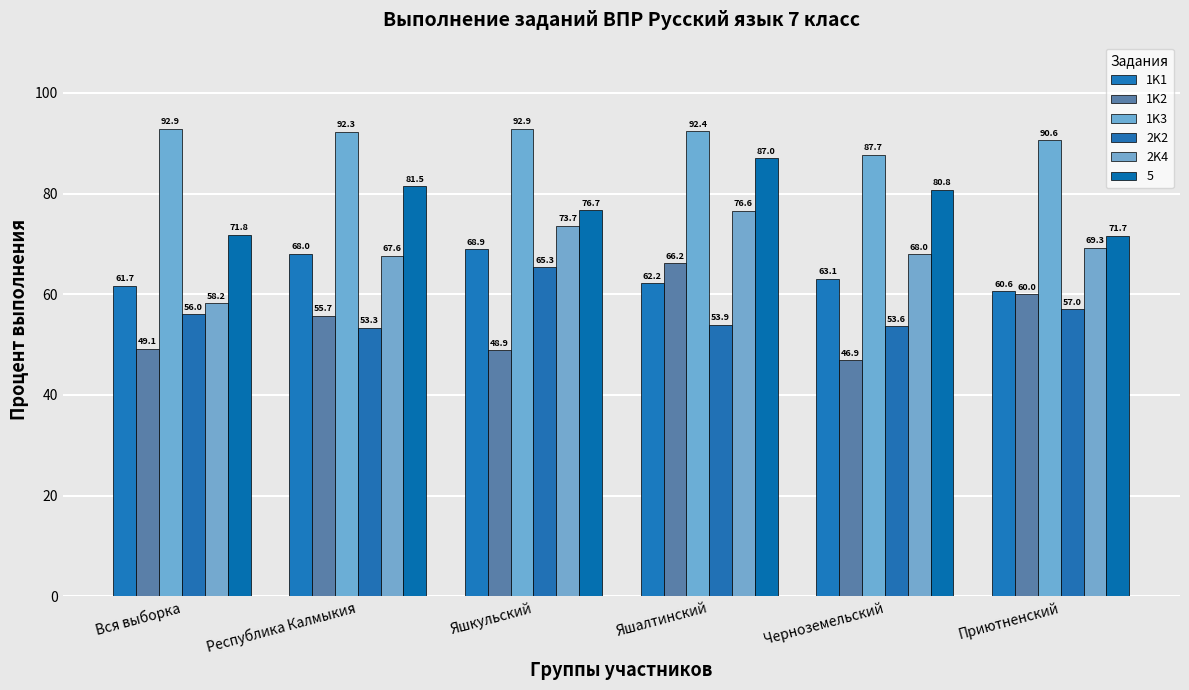

The 2K2 series shows 65.3 at Яшкульский. True or false?

True